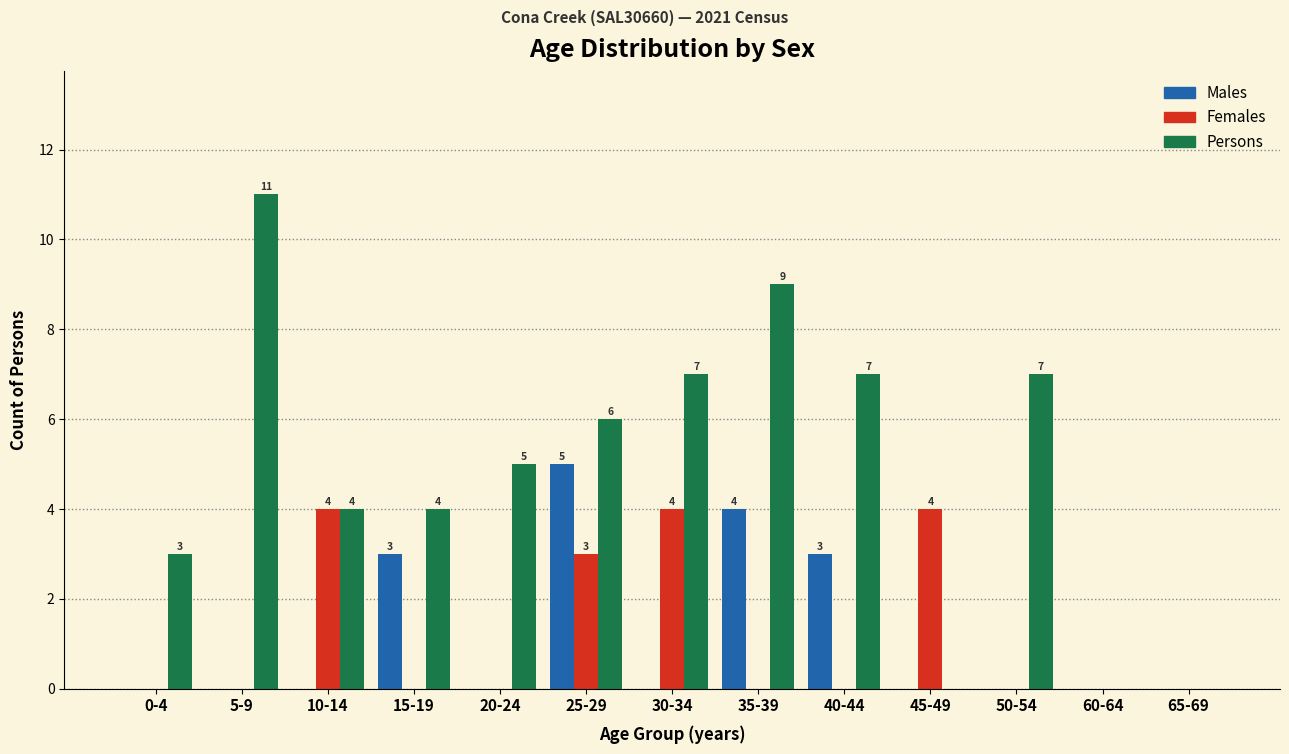

What is the greatest value displayed?

11